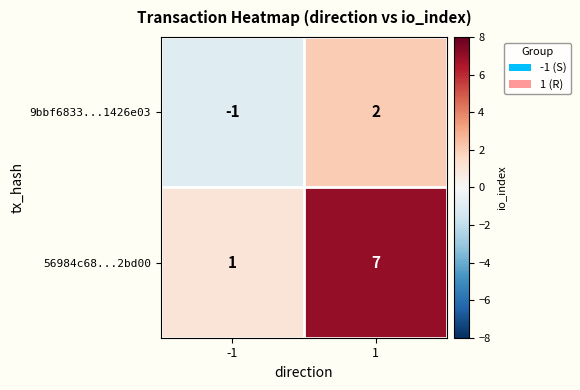

Count the number of categories in the chart.

2